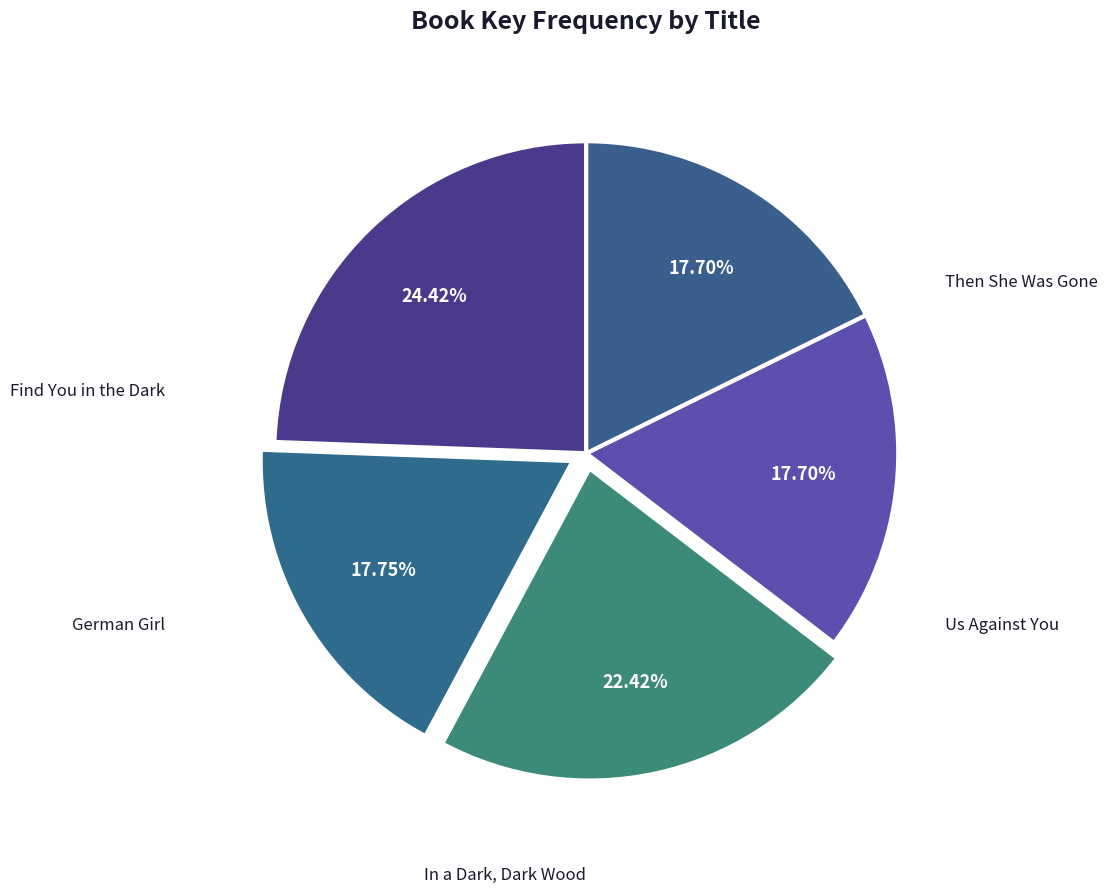

How many segments does this pie chart have?

5